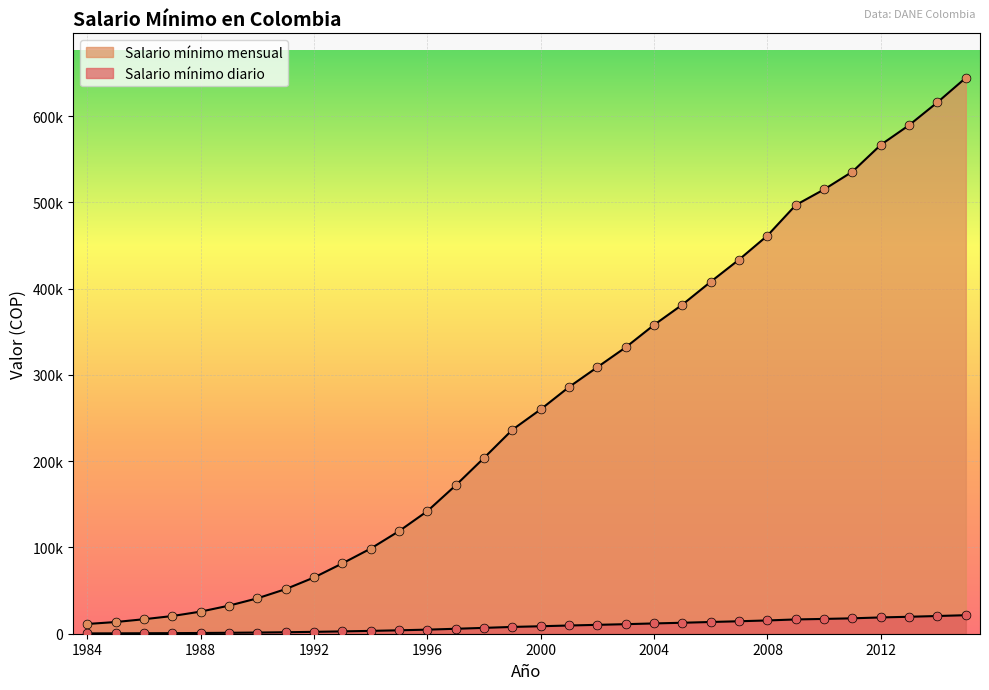

At which category is the sum across all series the highest?

2015